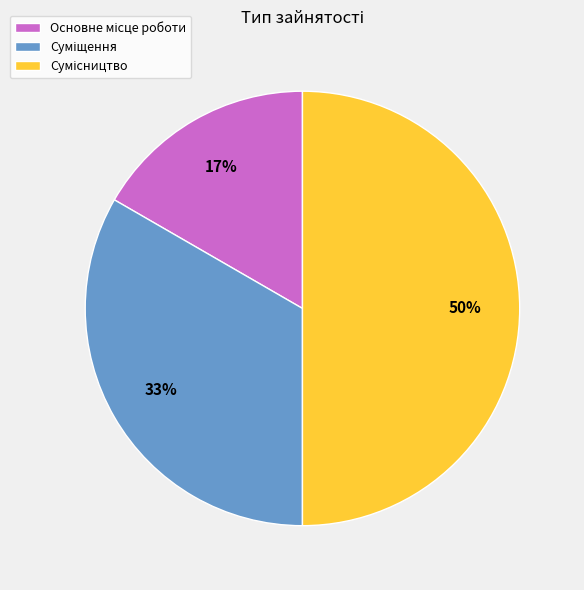

How many slices are in this pie chart?

3